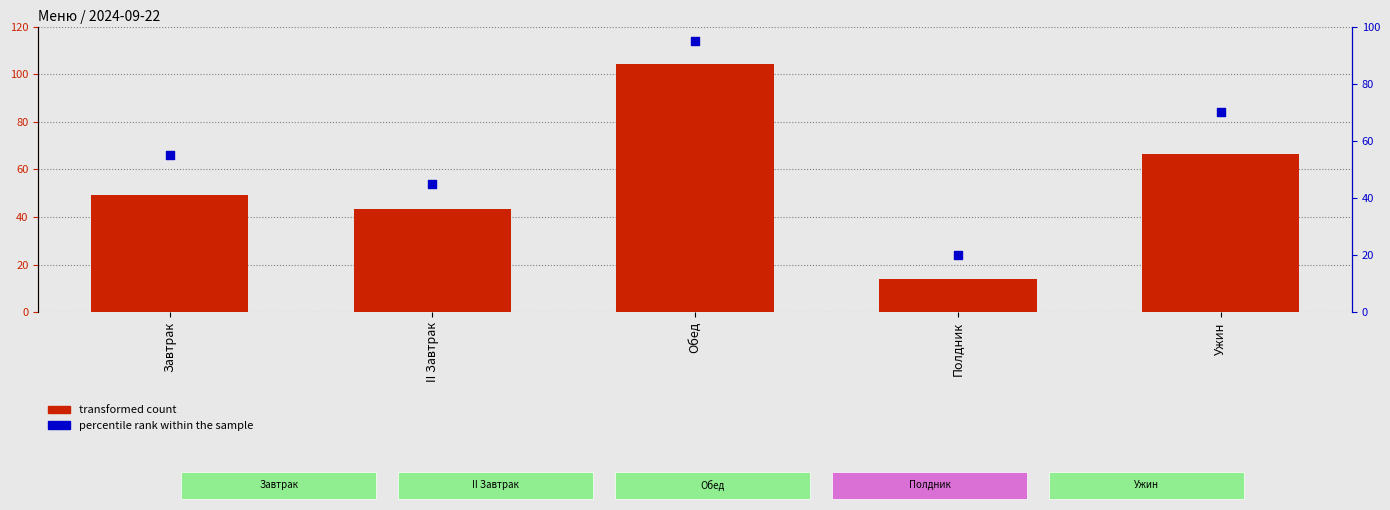

Which series contains the highest Y value?

transformed count